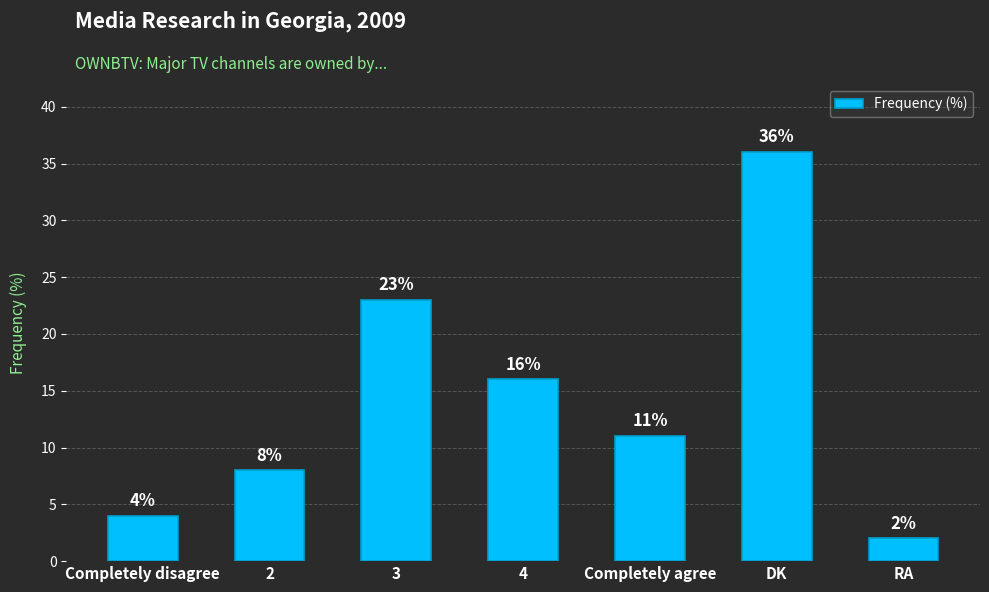

Does the chart contain stacked bars?

No